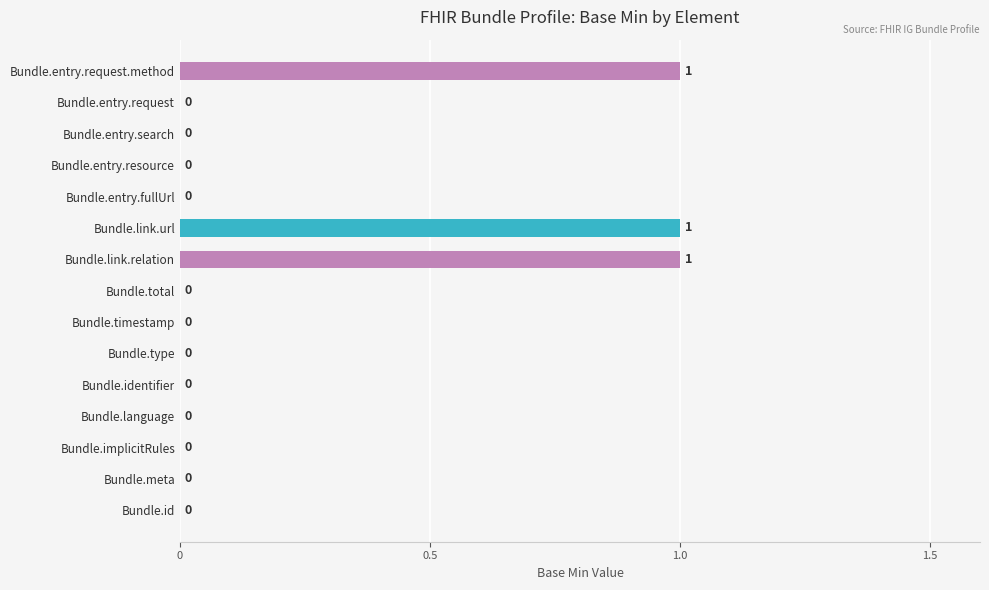

How many positive values are there?

3